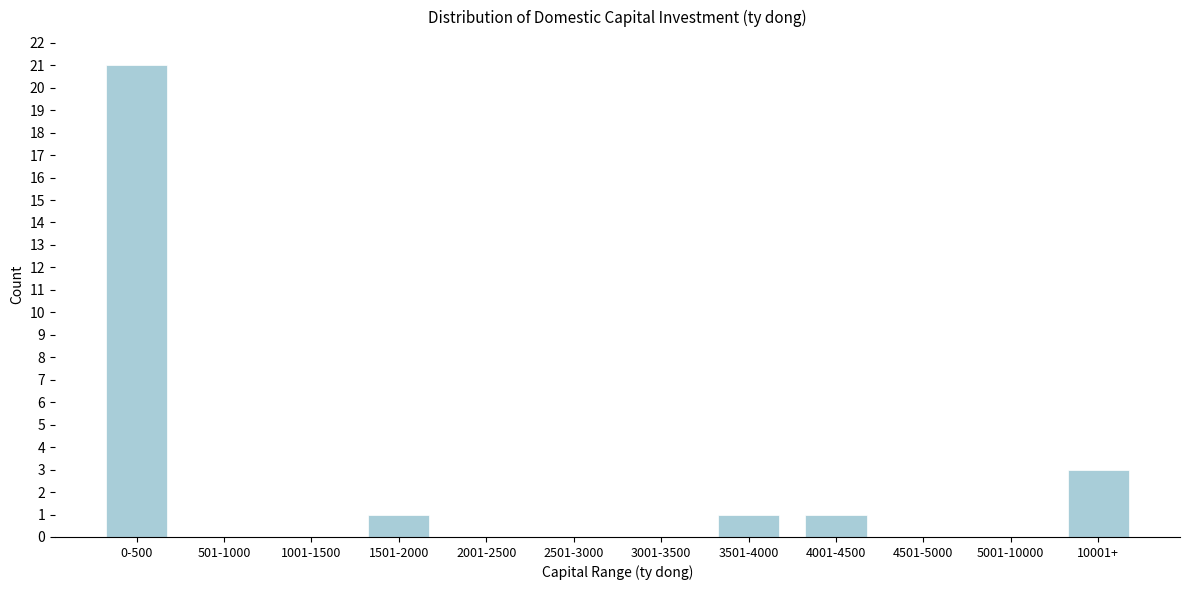

Reading right to left, transcribe all the data shown in this chart.

10001+=3	5001-10000=0	4501-5000=0	4001-4500=1	3501-4000=1	3001-3500=0	2501-3000=0	2001-2500=0	1501-2000=1	1001-1500=0	501-1000=0	0-500=21